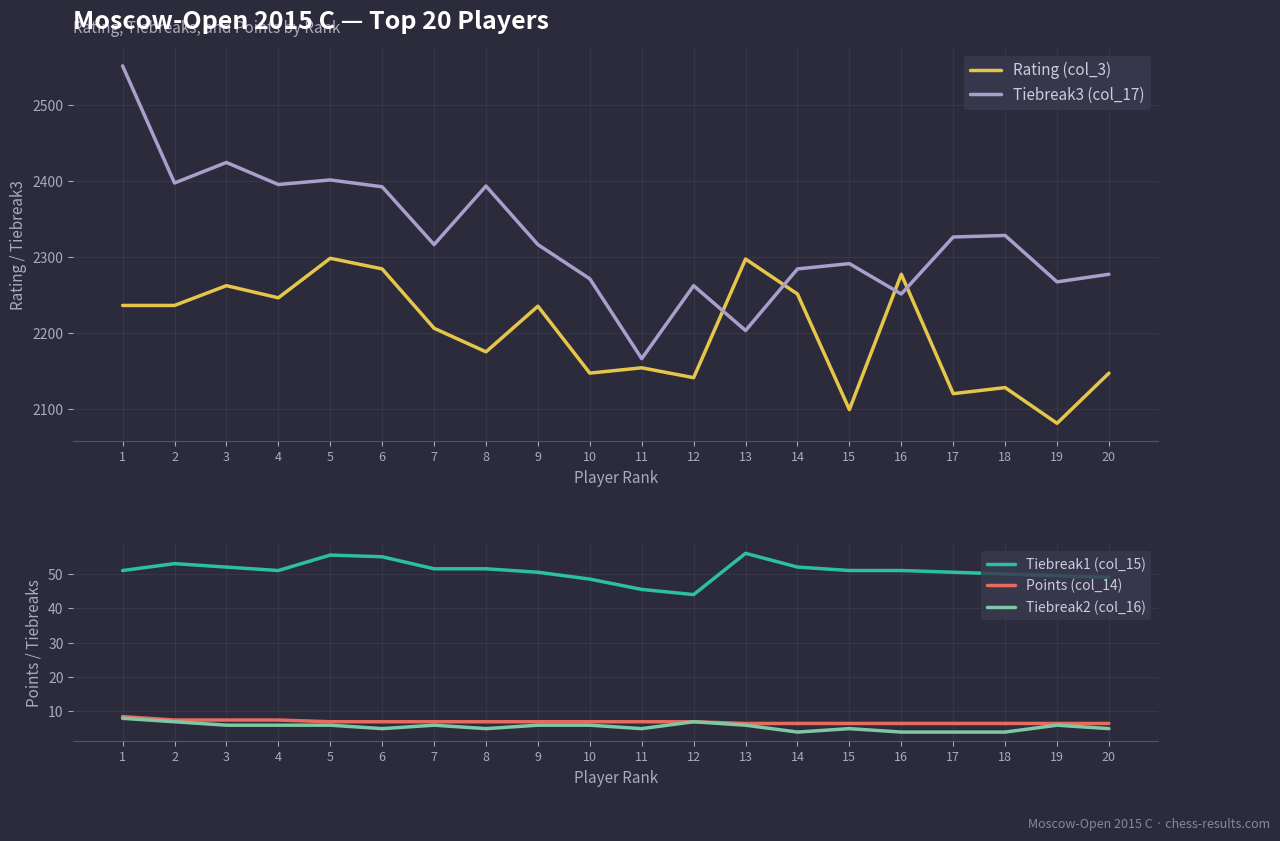

The value of Tiebreak3 (col_17) at 13 is 3616.5. True or false?

False